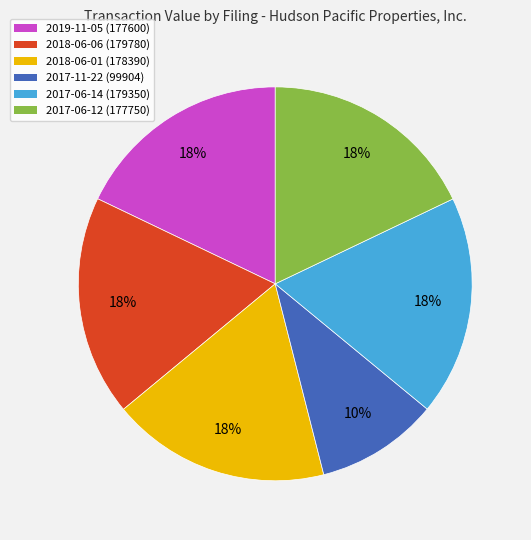

To the nearest percent, what percentage of the pie is 2017-06-12 (177750)?

18%